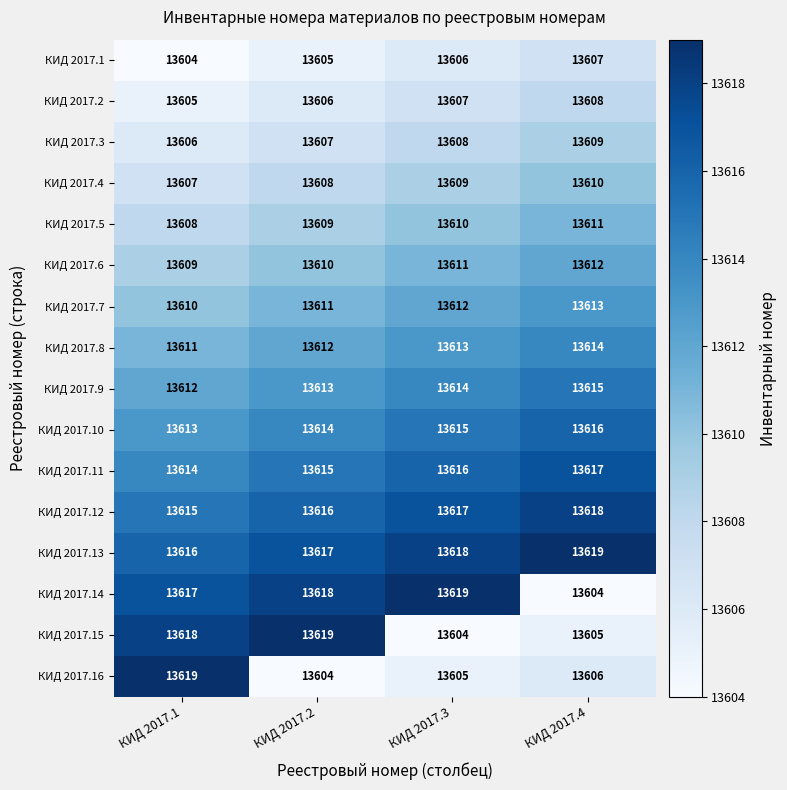

At КИД 2017.2, list the series in order from smallest to largest.

КИД 2017.16, КИД 2017.1, КИД 2017.2, КИД 2017.3, КИД 2017.4, КИД 2017.5, КИД 2017.6, КИД 2017.7, КИД 2017.8, КИД 2017.9, КИД 2017.10, КИД 2017.11, КИД 2017.12, КИД 2017.13, КИД 2017.14, КИД 2017.15